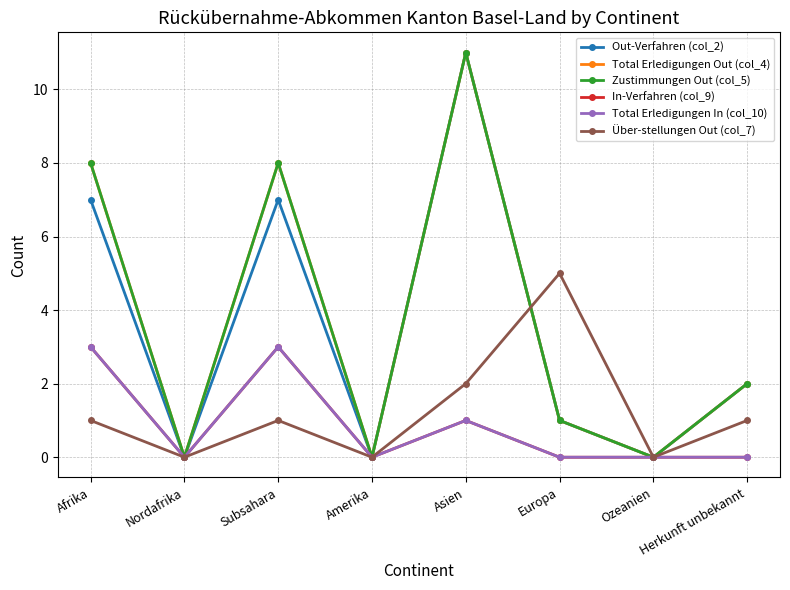

Between Asien and Ozeanien, which series saw the biggest shift?

Out-Verfahren (col_2)